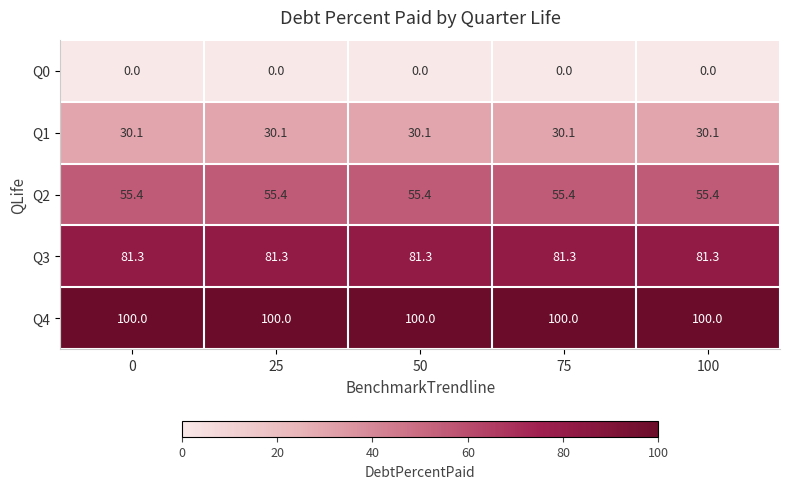

What is the sum of all Q4 values?

500.0